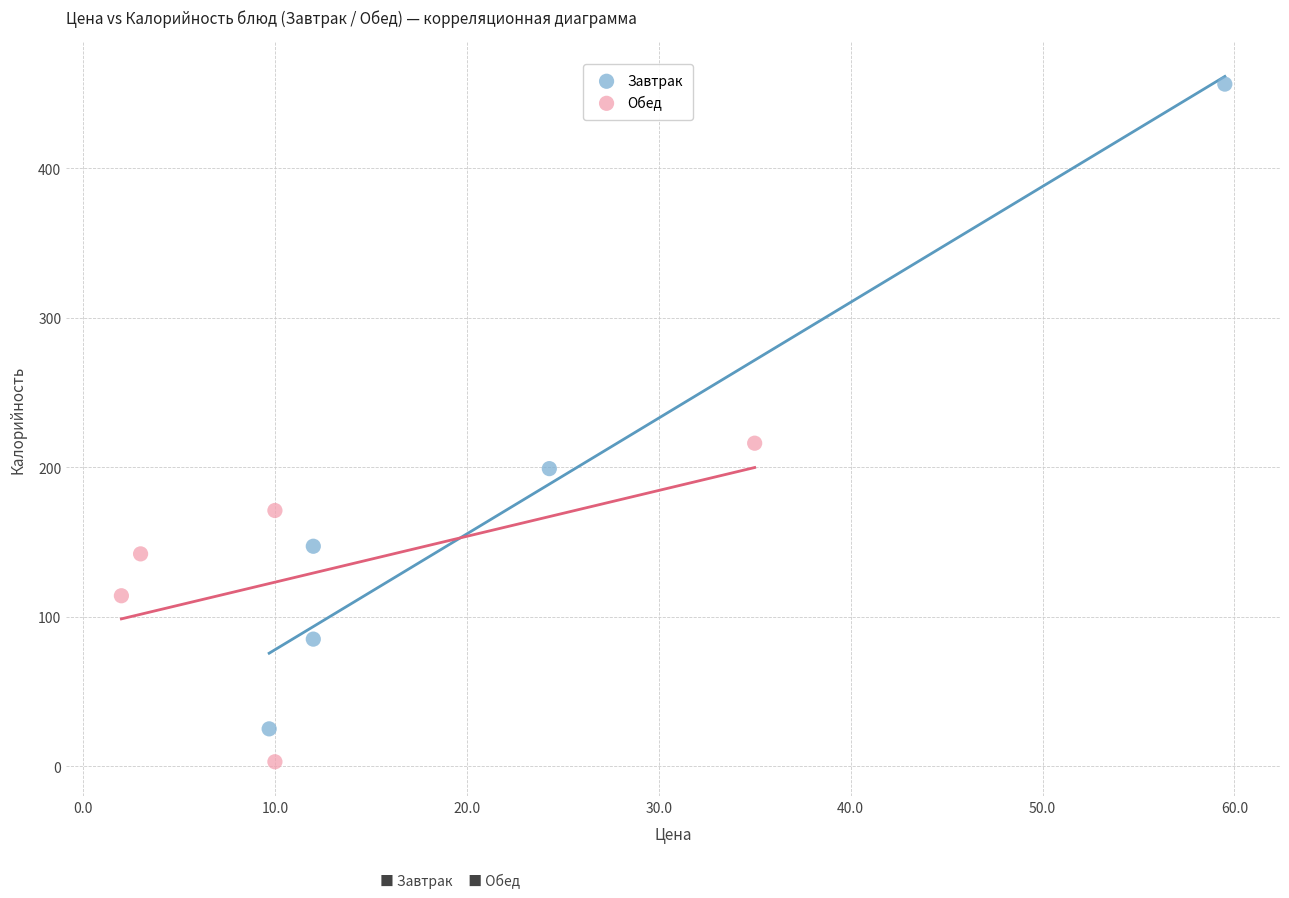

Which series contains the lowest Y value?

Обед